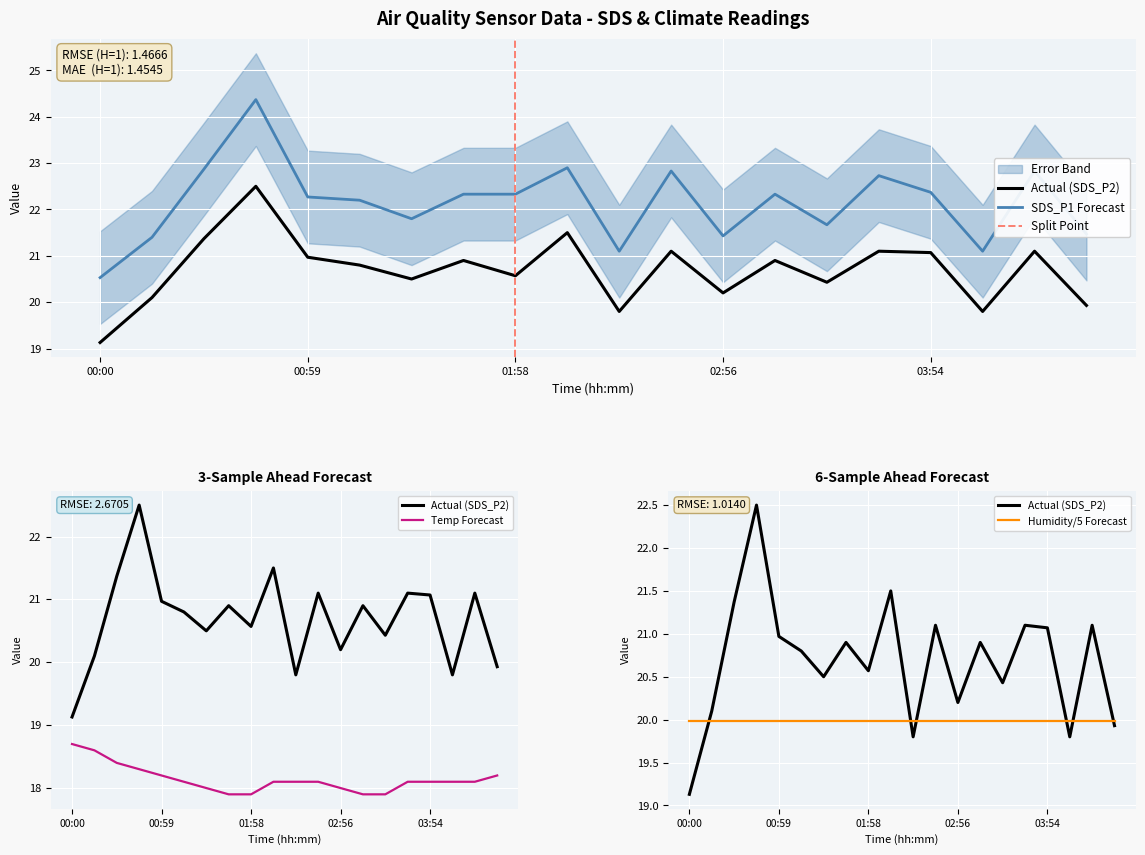

List the labels in order of SDS_P2 value, largest first.

00:44, 02:12, 00:29, 02:41, 03:39, 04:23, 03:54, 00:59, 01:43, 03:10, 01:13, 01:58, 01:28, 03:25, 02:56, 00:14, 04:37, 02:27, 04:08, 00:00